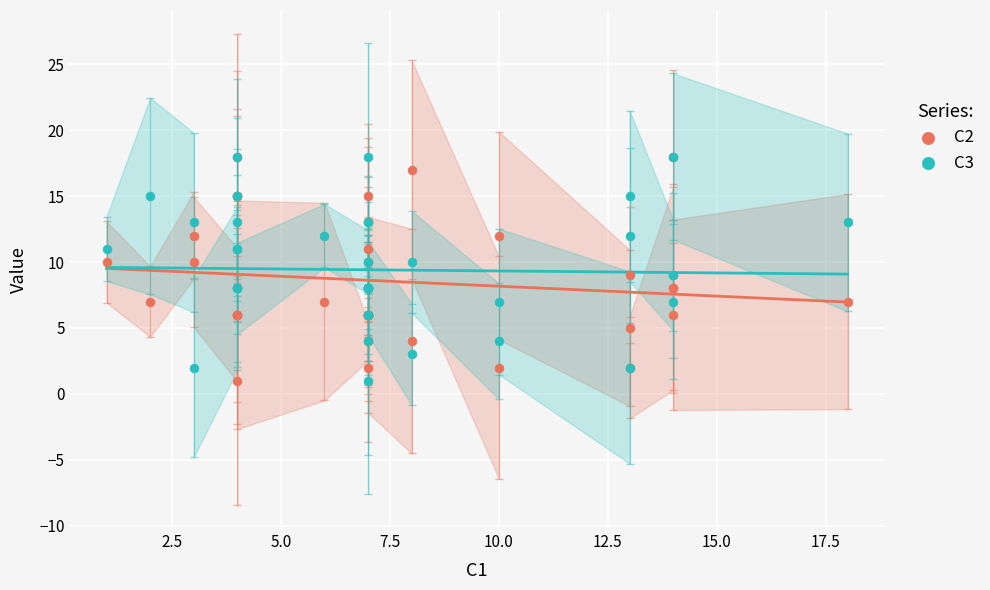

What are all the series names shown in the legend?

C2, C3